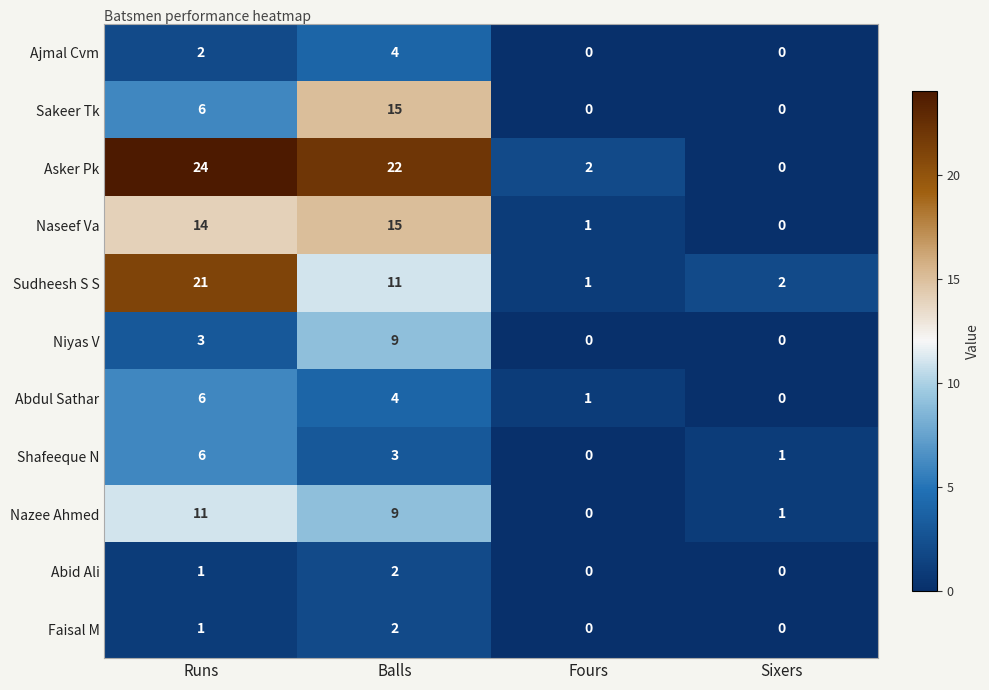

What is the difference between the highest and lowest values at Sixers?

2